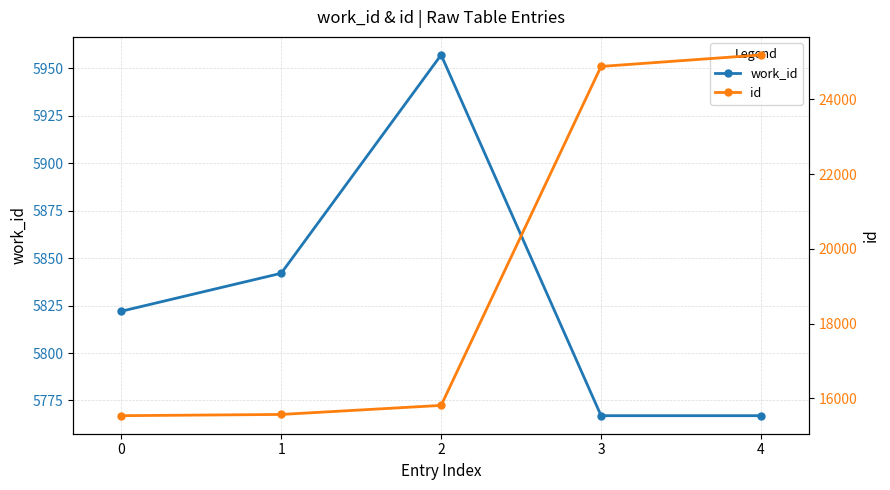

What is the approximate value of id at 1, to the nearest 10?

15570